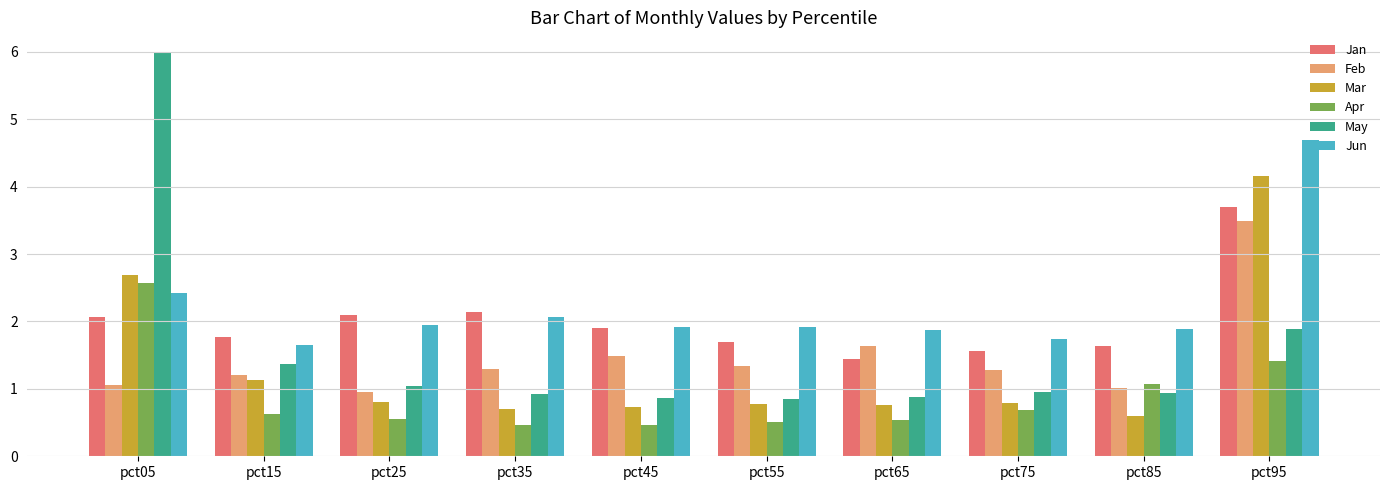

What is the total value across all series at pct95?

19.3